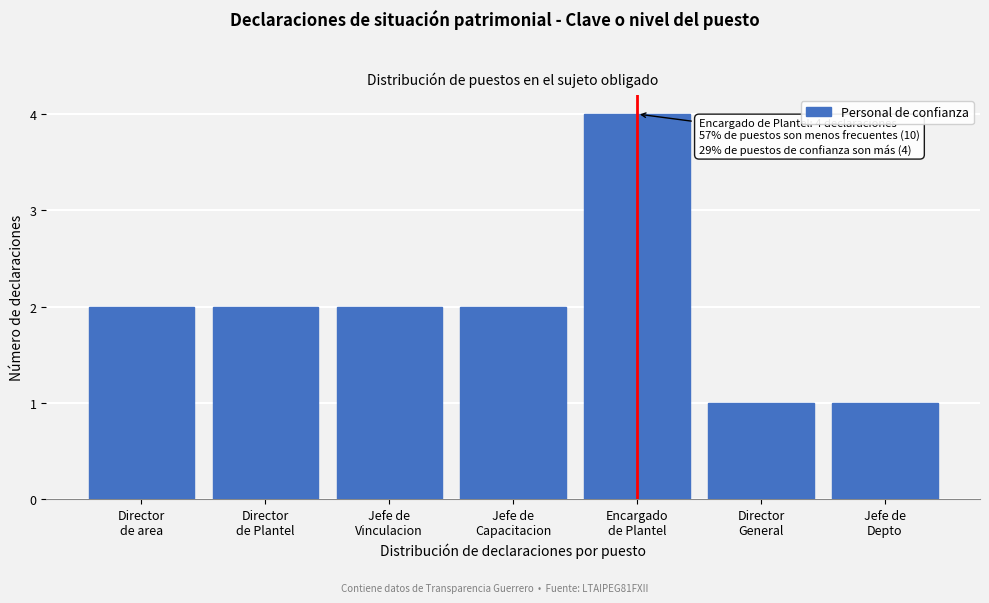

Reading left to right, list all the values displayed in this chart.

2	2	2	2	4	1	1